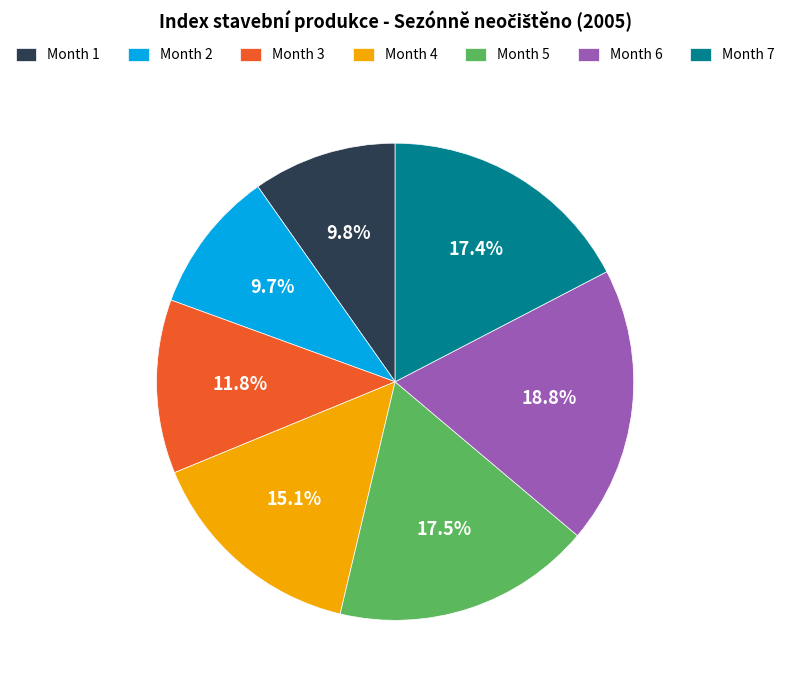

Between Month 4 and Month 2, which is larger?

Month 4